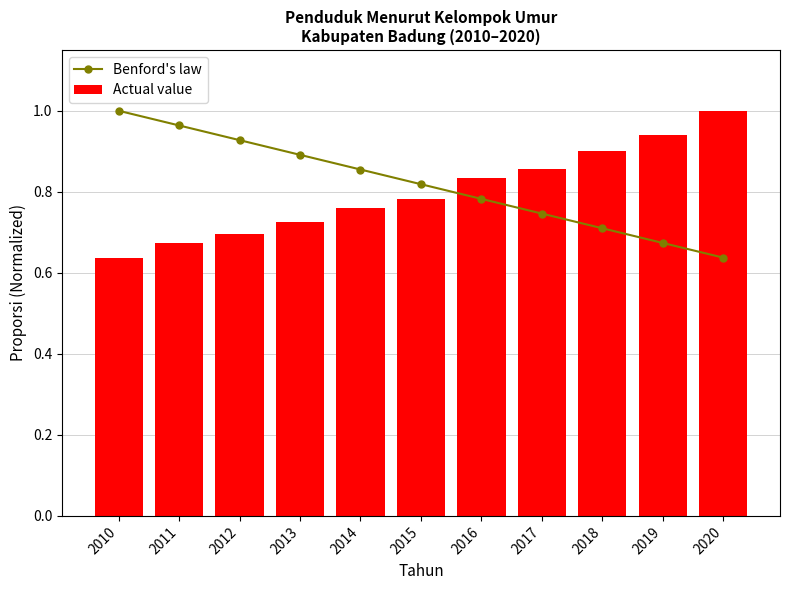

Which series changed the most between 2014 and 2016?

Actual value